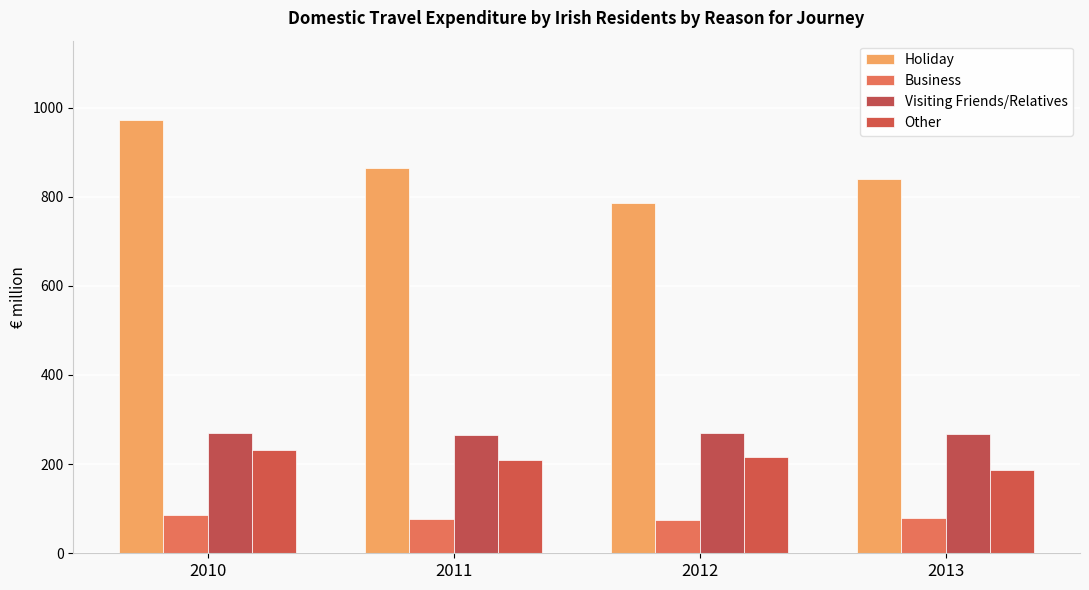

Which series has the widest spread of values?

Holiday